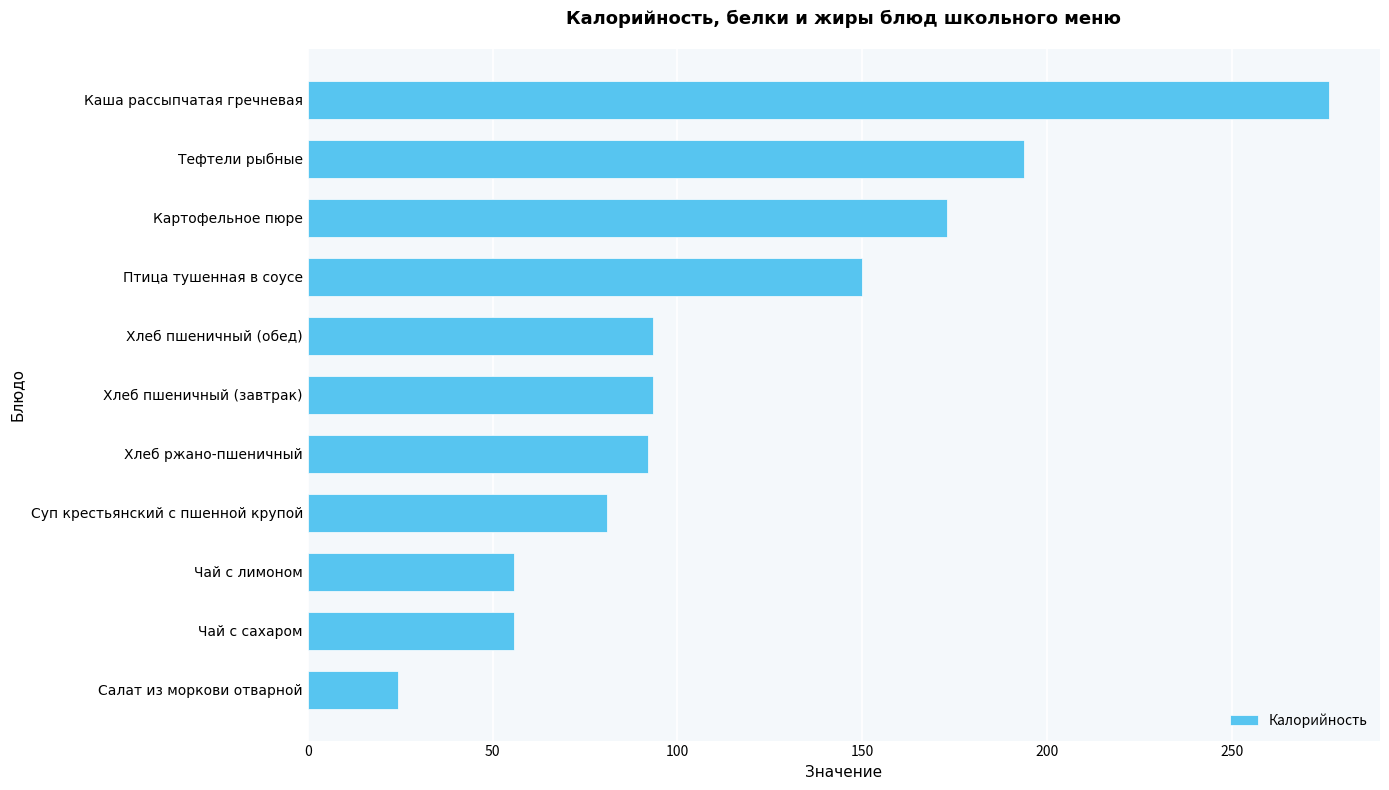

What is the sum of the values at Картофельное пюре and Тефтели рыбные?

366.7